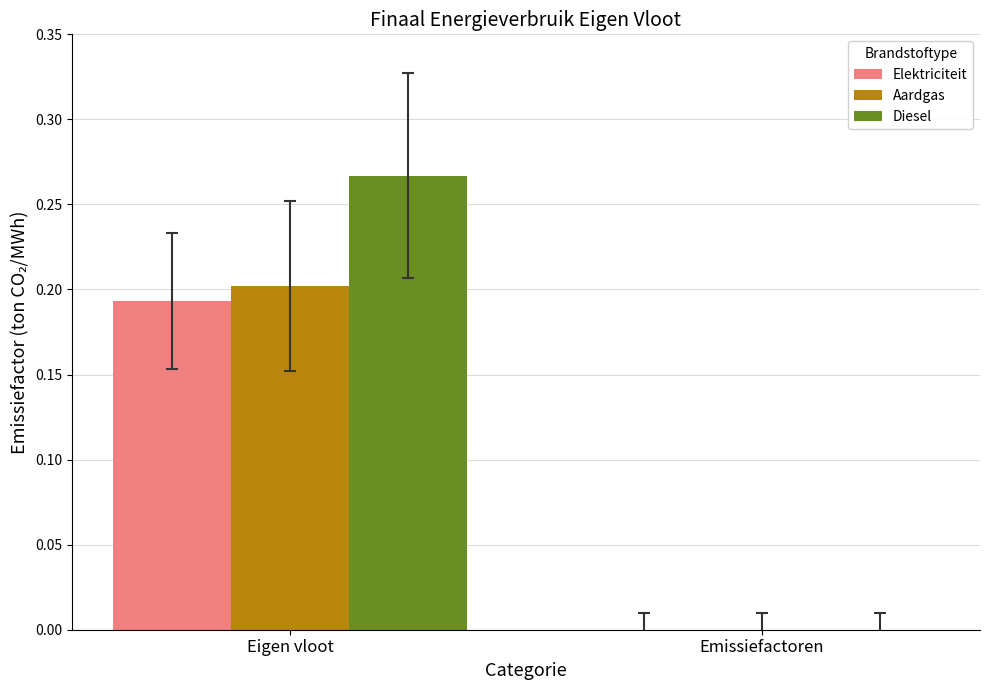

The Aardgas series shows 0.3 at Eigen vloot. True or false?

False